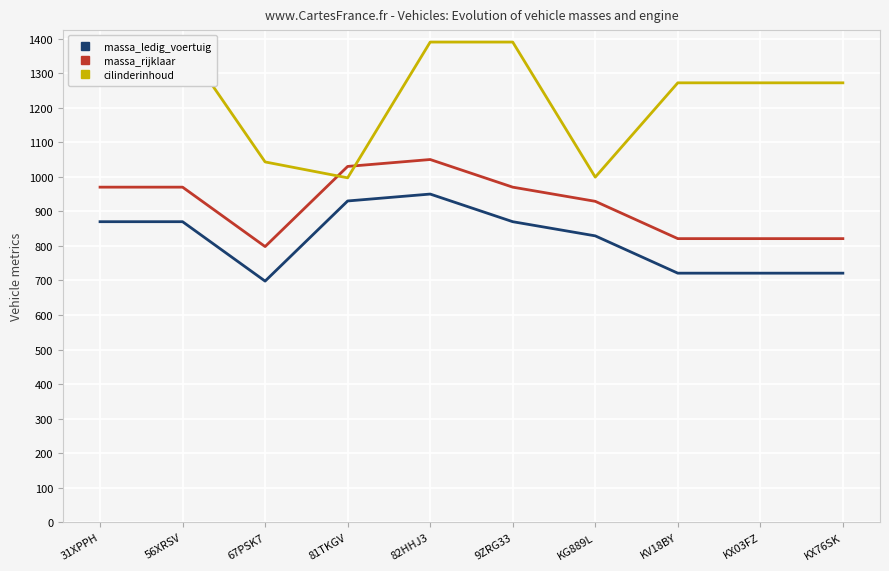

Between which two adjacent categories do cilinderinhoud and massa_rijklaar first intersect?

67PSK7 and 81TKGV